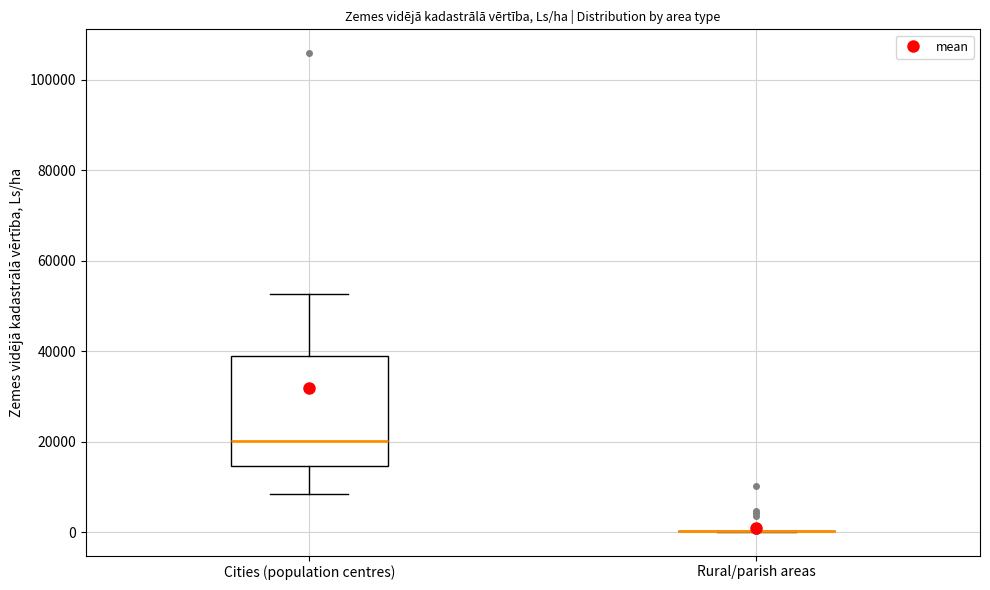

Comparing the boxes themselves (not the whiskers), which one is the tallest?

Cities (population centres)